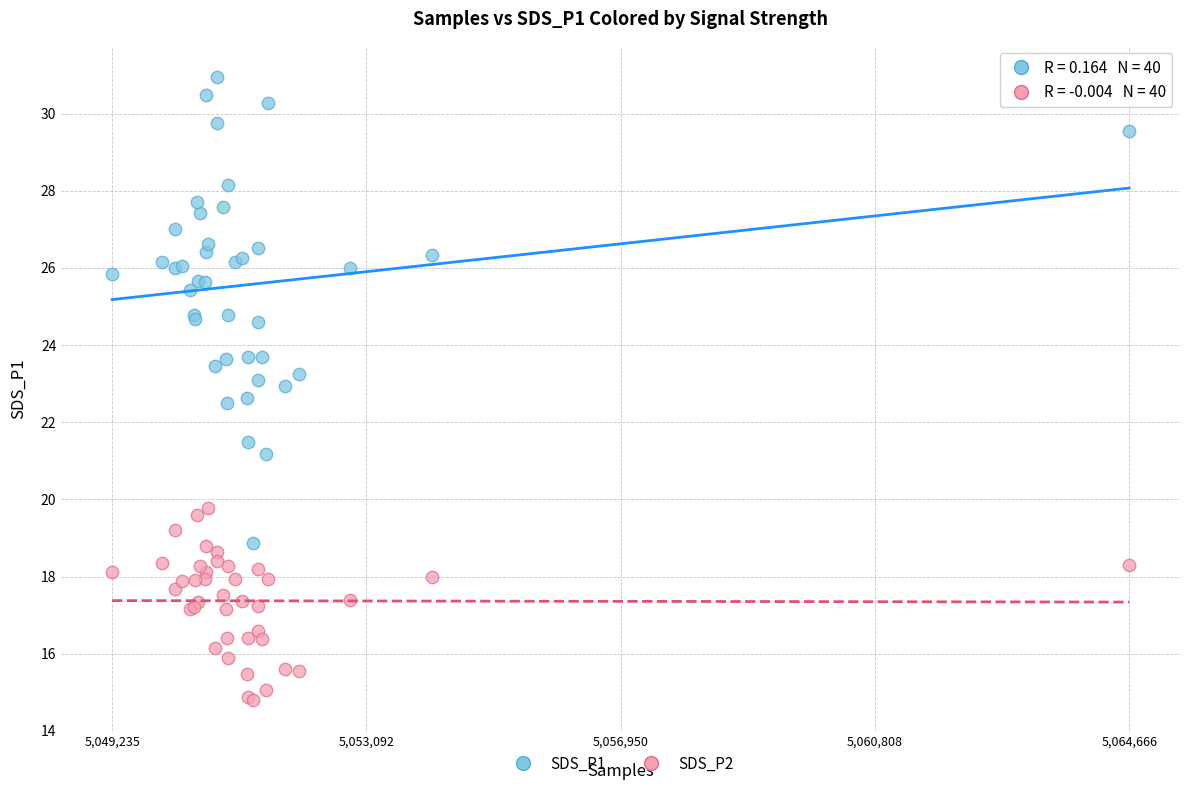

Which series has the widest spread of Y values?

SDS_P1